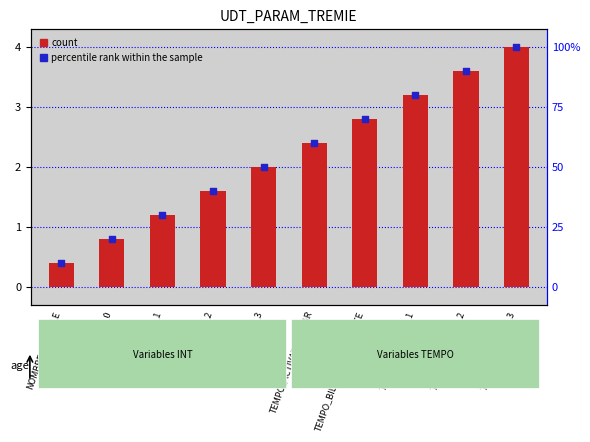

At which category is the sum across all series the highest?

TEMPO_RESERVE_3